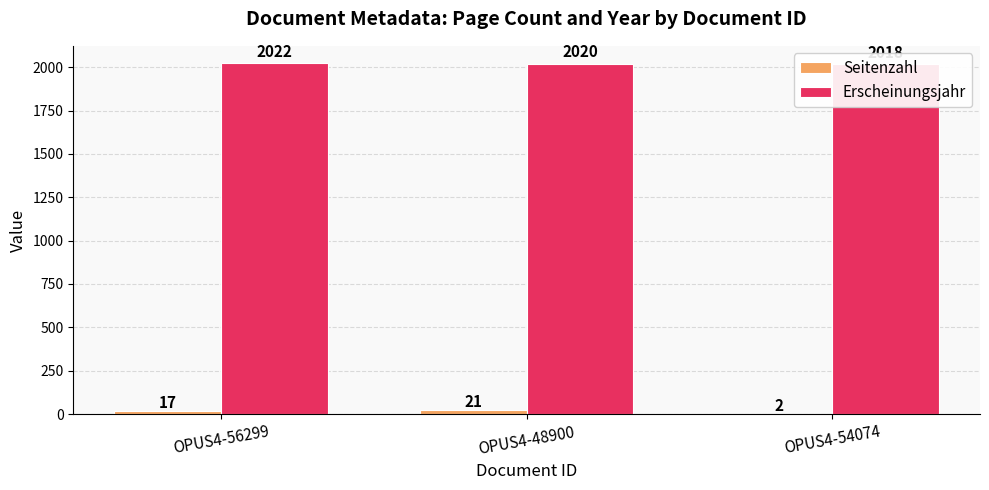

Which series has the largest total across all categories?

Erscheinungsjahr